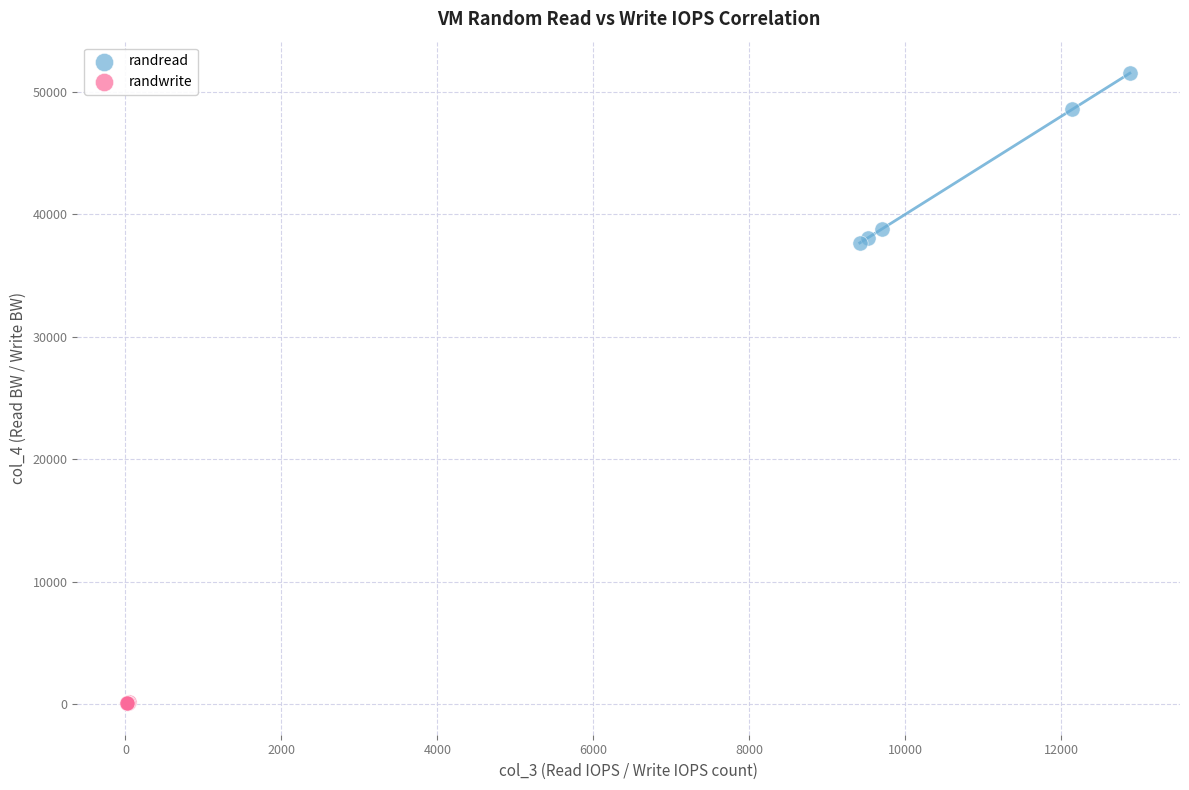

Which series contains the highest Y value?

randread